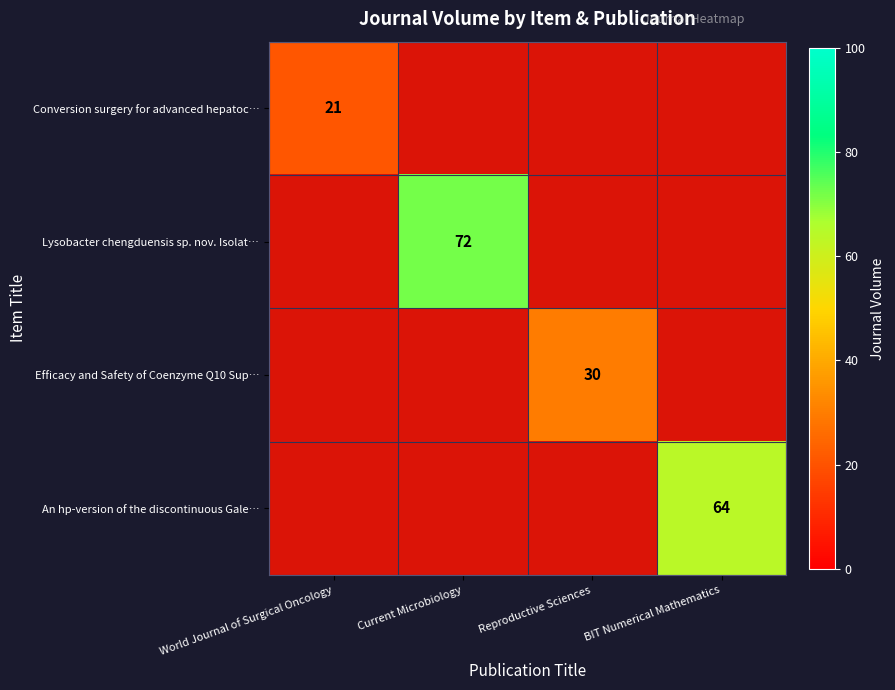

What is the sum of the row_0 values at BIT Numerical Mathematics and Current Microbiology?

10.0